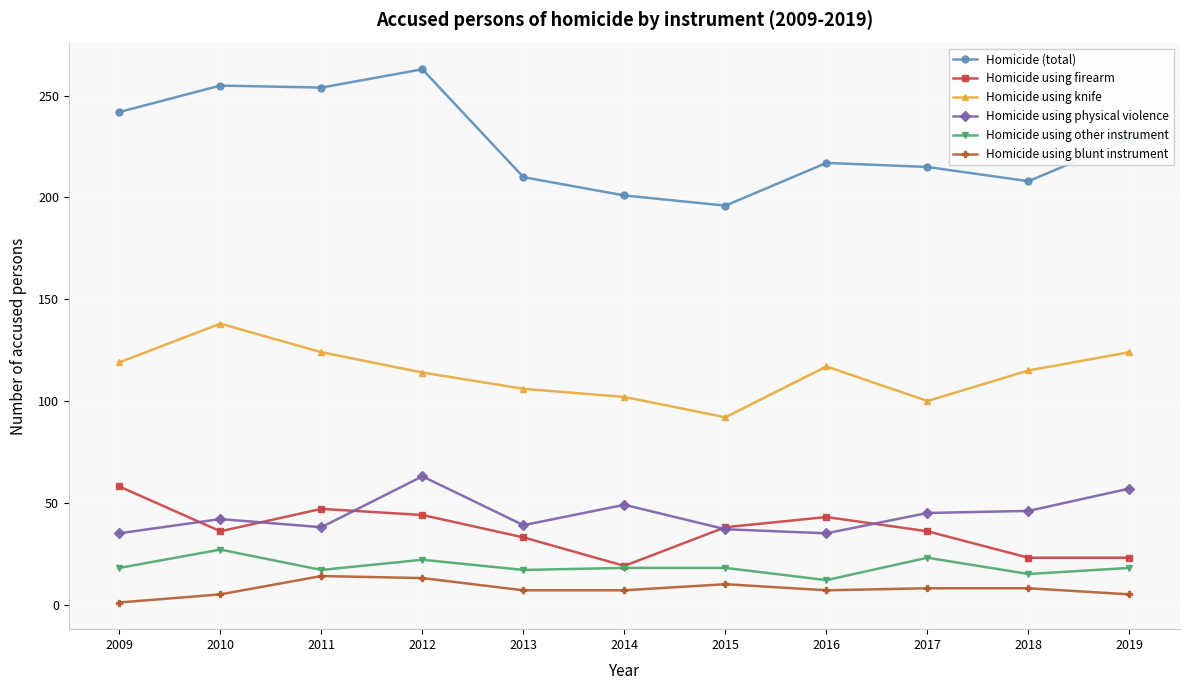

True or false: Homicide using other instrument has more than 0 points higher than both neighbors.

True